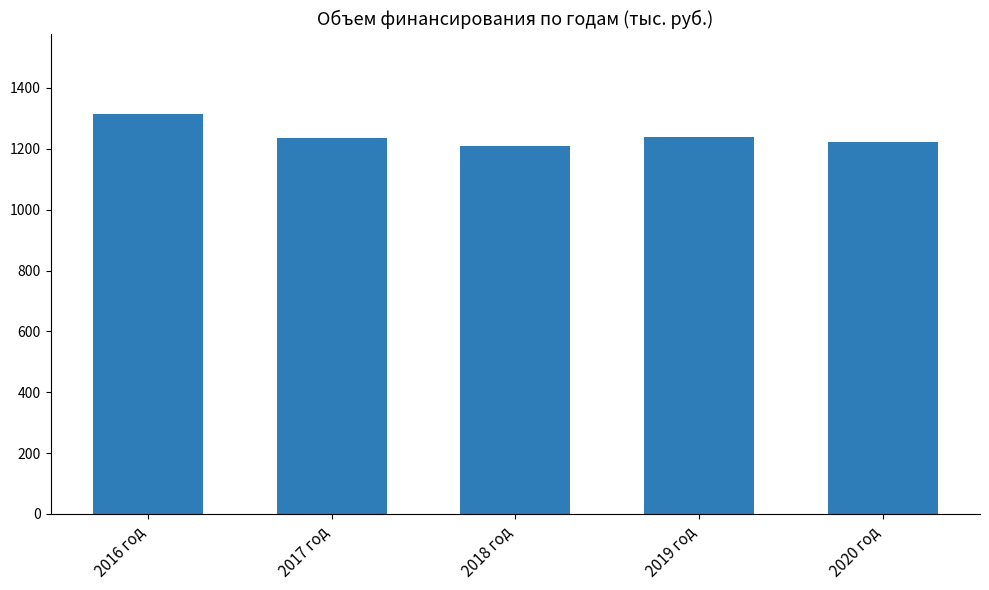

What is the label of the 4th bar from the right?

2017 год